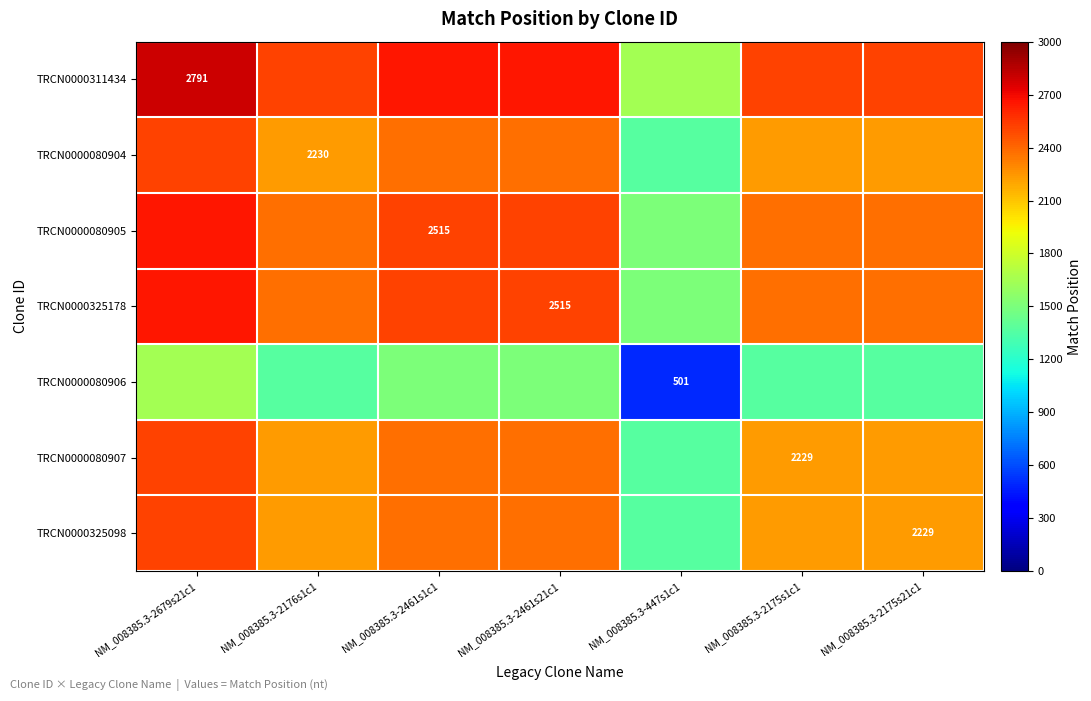

True or false: TRCN0000080906 has a value of 201.5 at NM_008385.3-447s1c1.

False